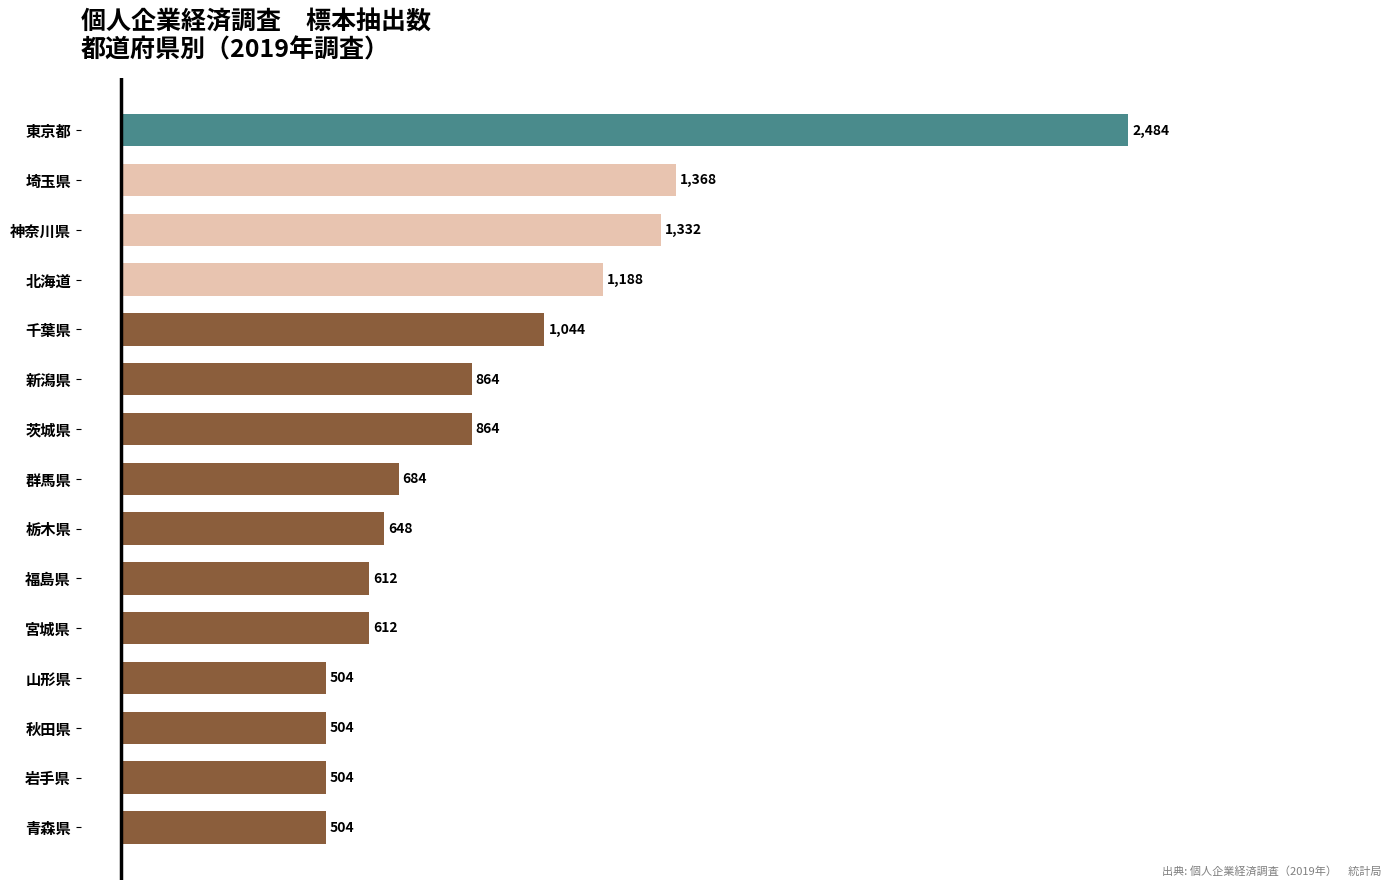

What is the ratio of the value at 青森県 to the value at 新潟県?

0.6